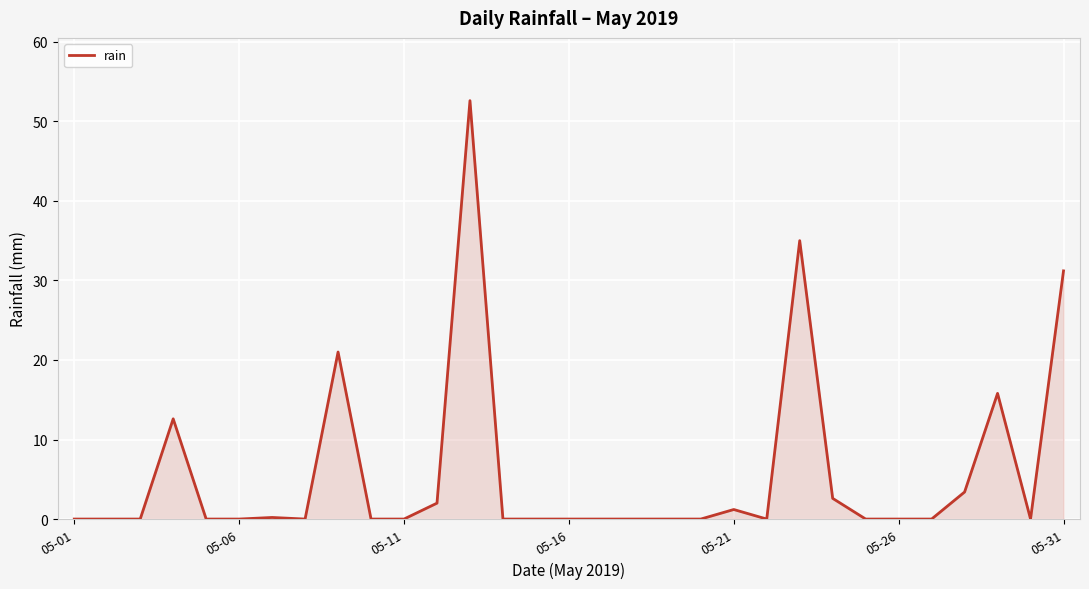

What is the maximum value shown in the chart?

52.6